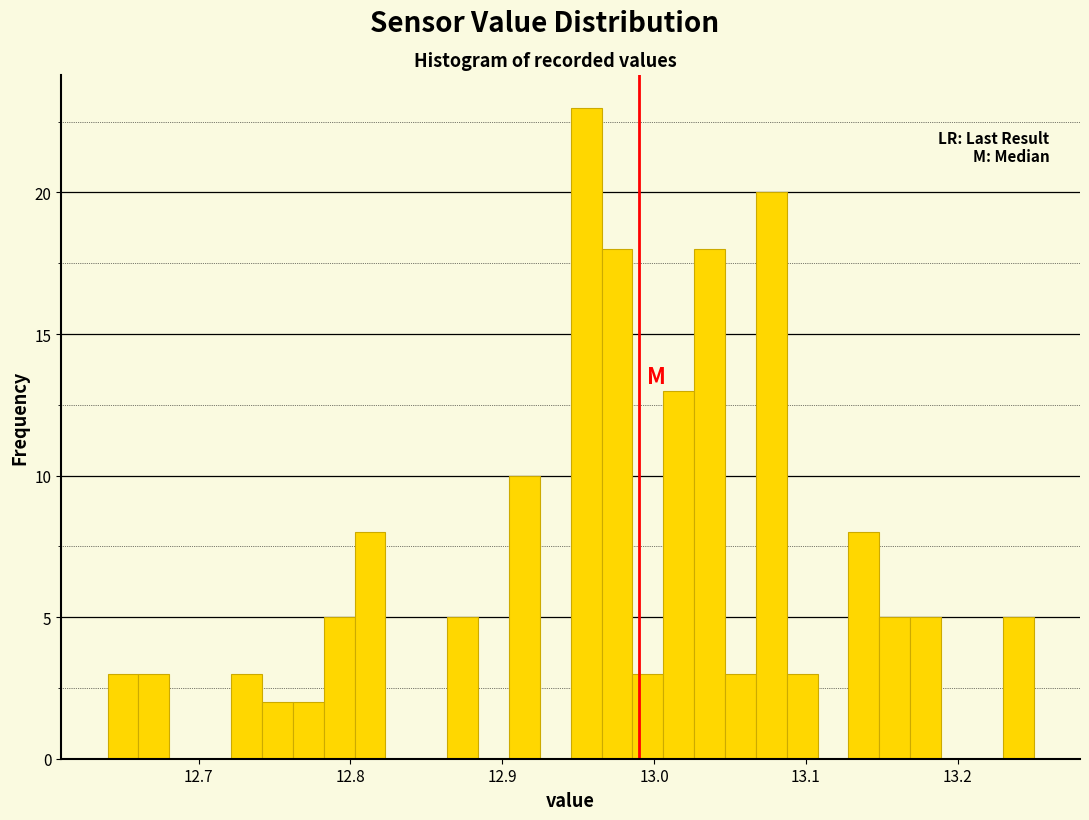

Read against the x-axis, roughly where is the centre of the tallest bar?

12.96